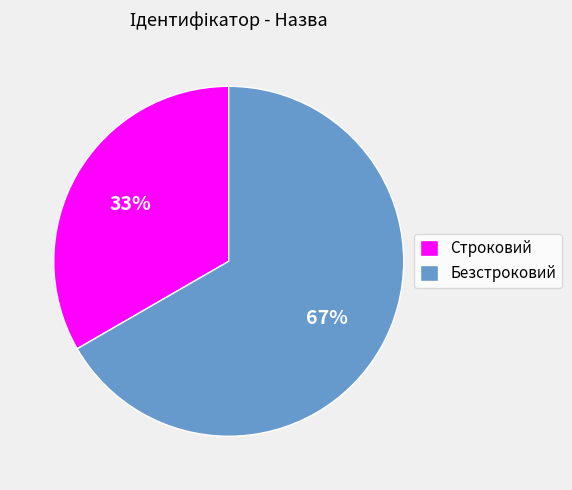

Combined, do Строковий and Безстроковий account for over 50%?

Yes